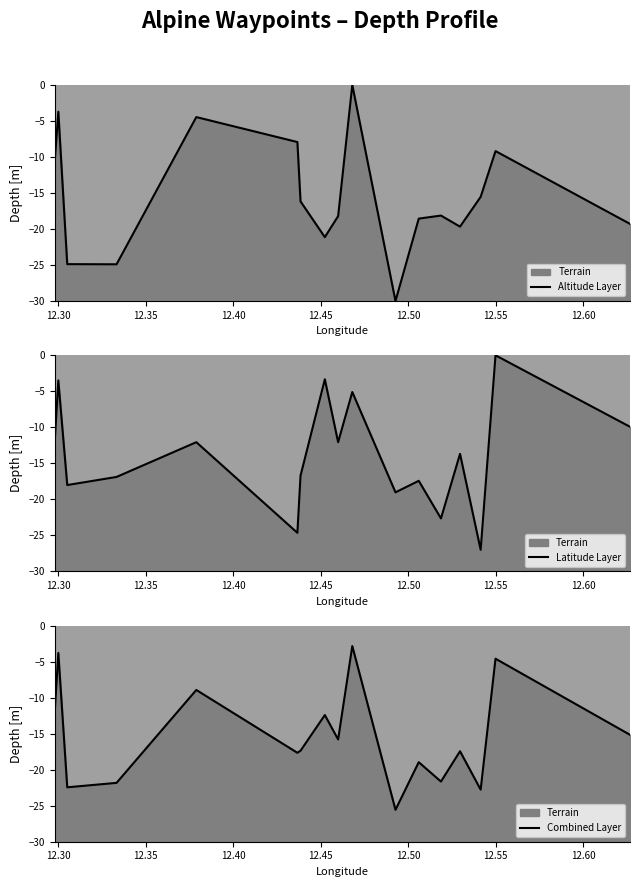

At which category does Altitude Layer reach its first local peak?

12.30